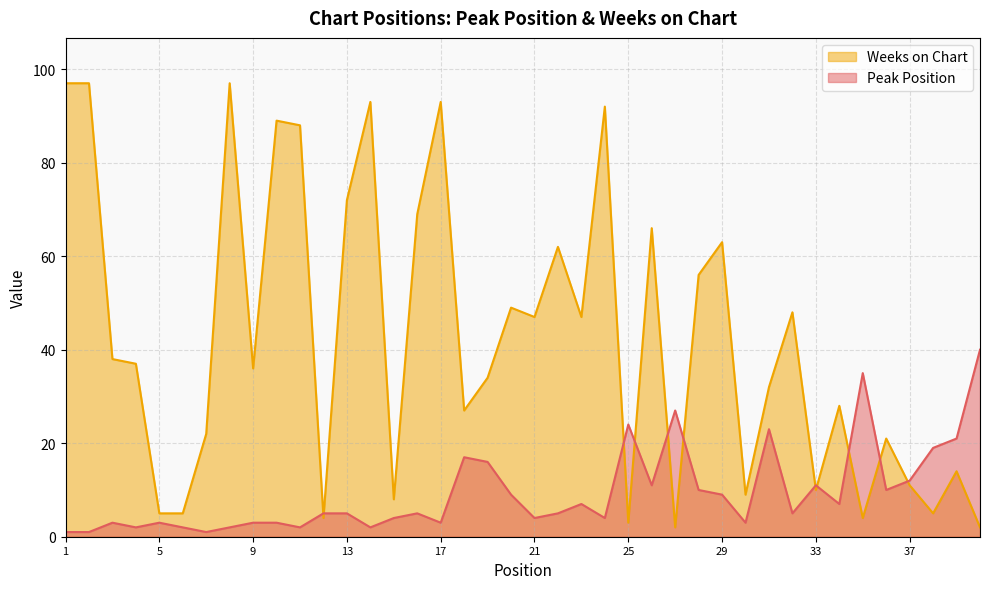

The Peak Position series shows 5 at 12. True or false?

True